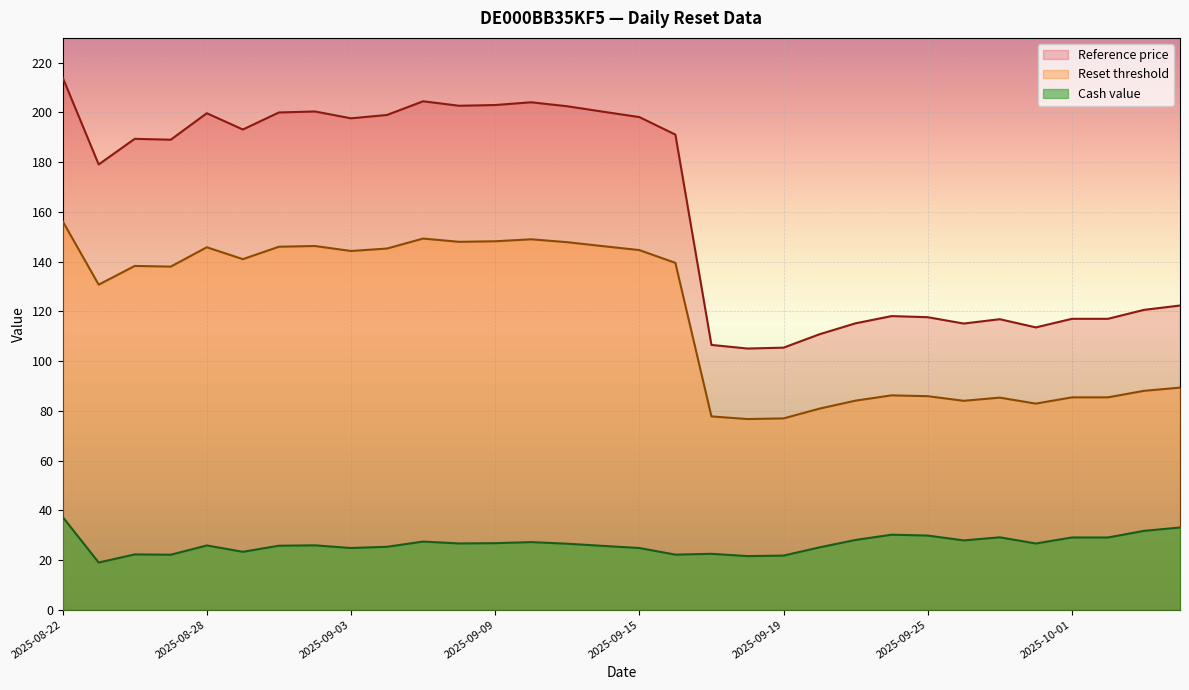

What position from the left is 2025-09-12?

16